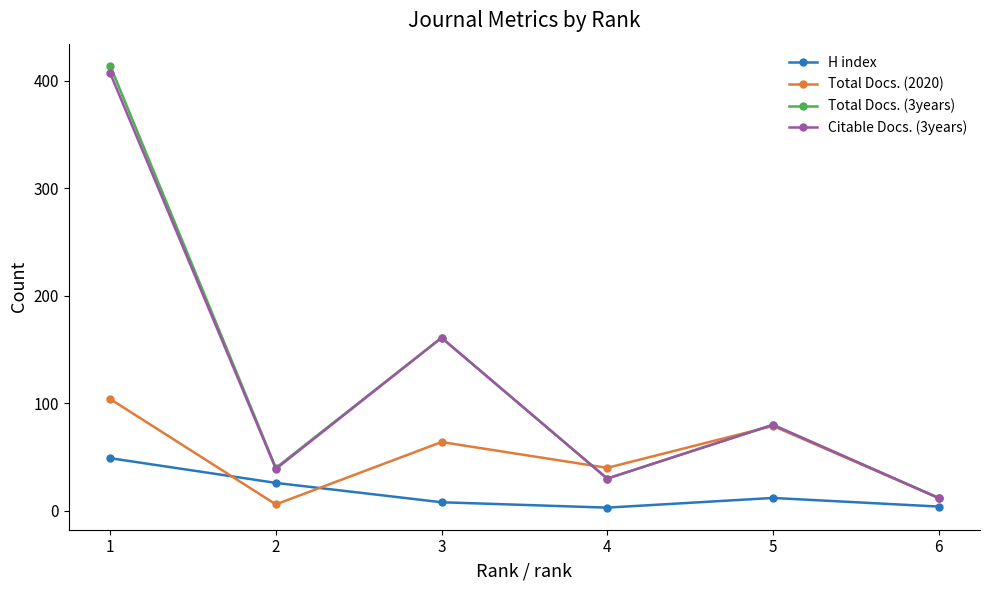

Which series has the largest range (max minus min)?

Total Docs. (3years)